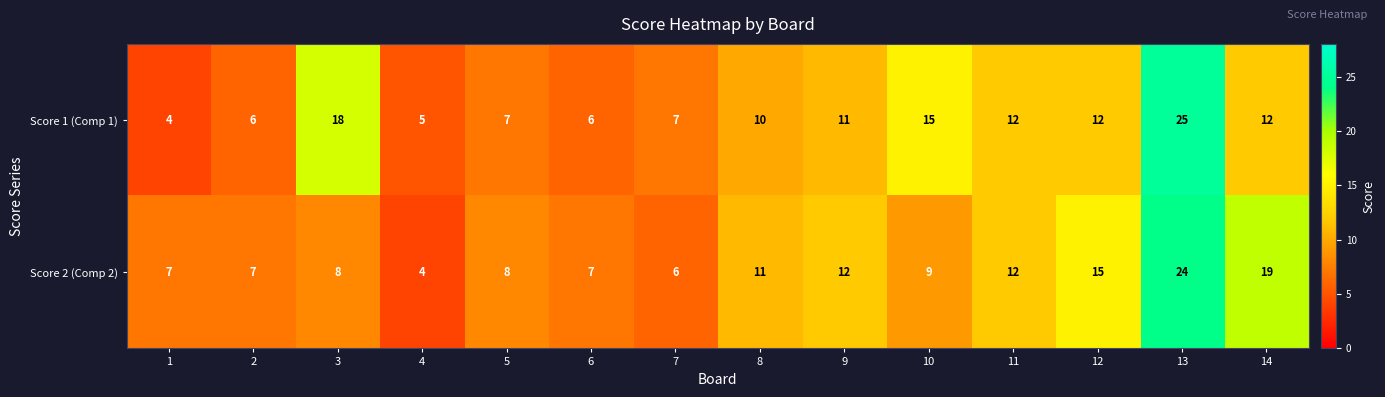

What is the sum of all Score 1 (Comp 1) values?

150